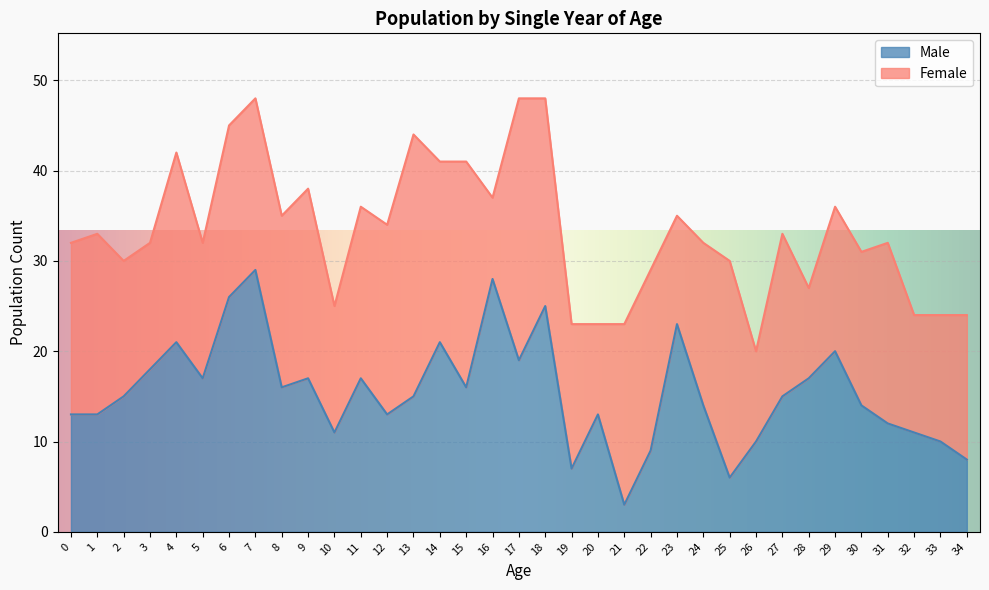

What is the difference between the maximum and second lowest values?

23